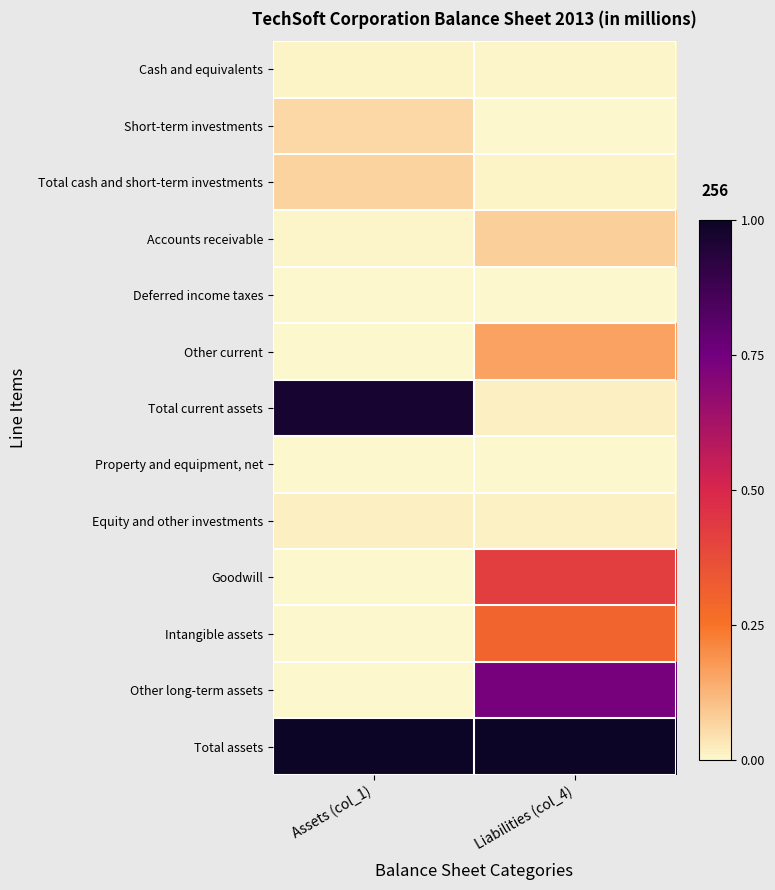

Reading left to right, what are all the values shown in this chart?

Cash and equivalents: Assets (col_1)=0.0	Liabilities (col_4)=0.0
Short-term investments: Assets (col_1)=0.1	Liabilities (col_4)=0.0
Total cash and short-term investments: Assets (col_1)=0.1	Liabilities (col_4)=0.0
Accounts receivable: Assets (col_1)=0.0	Liabilities (col_4)=0.1
Deferred income taxes: Assets (col_1)=0.0	Liabilities (col_4)=0.0
Other current: Assets (col_1)=0.0	Liabilities (col_4)=0.2
Total current assets: Assets (col_1)=1.0	Liabilities (col_4)=0.0
Property and equipment, net: Assets (col_1)=0.0	Liabilities (col_4)=0.0
Equity and other investments: Assets (col_1)=0.0	Liabilities (col_4)=0.0
Goodwill: Assets (col_1)=0.0	Liabilities (col_4)=0.4
Intangible assets: Assets (col_1)=0.0	Liabilities (col_4)=0.3
Other long-term assets: Assets (col_1)=0.0	Liabilities (col_4)=0.7
Total assets: Assets (col_1)=1.0	Liabilities (col_4)=1.0